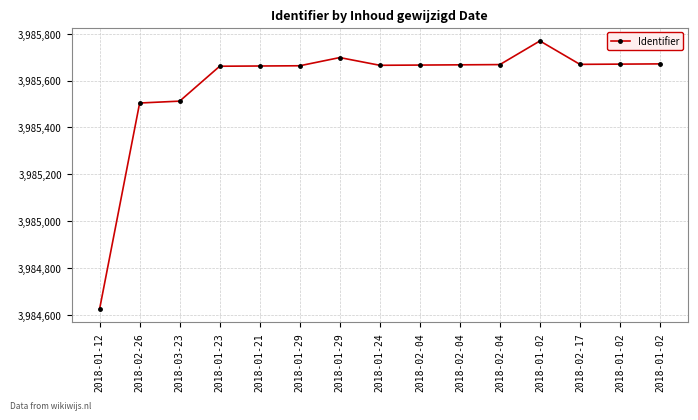

Does the chart have visible grid lines?

Yes